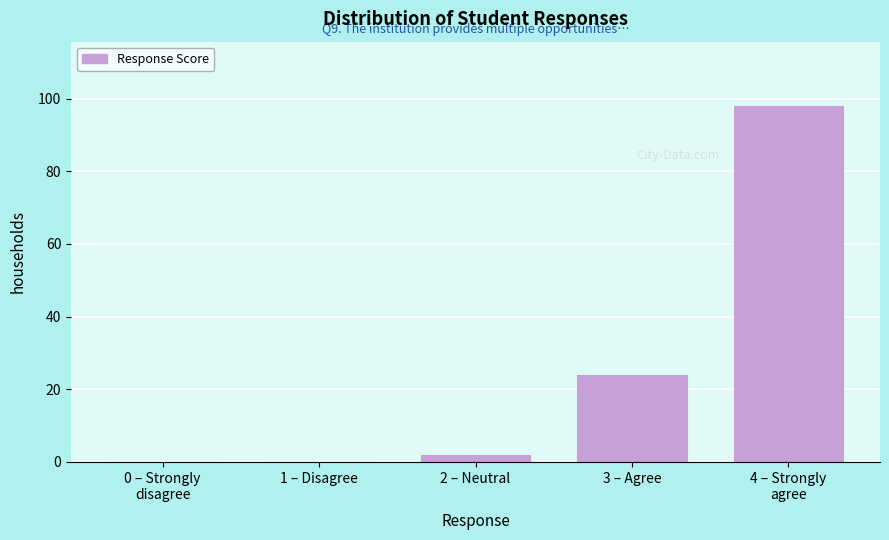

What is the sum of all values?

124